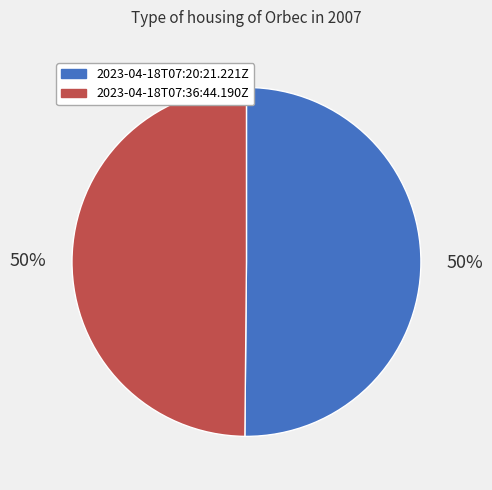

How many slices are in this pie chart?

2